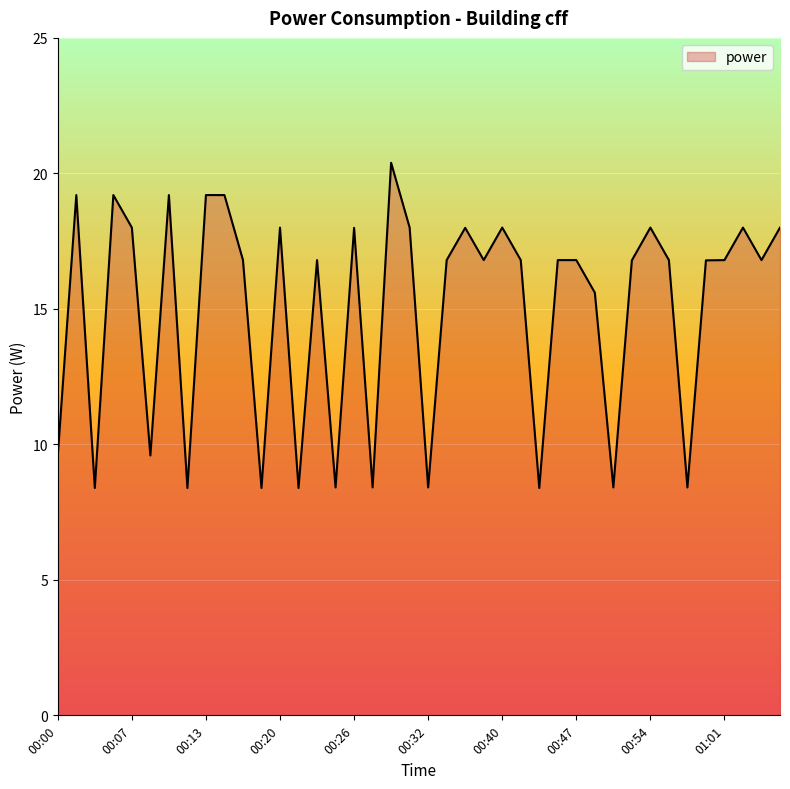

What is the smallest value displayed?

8.4